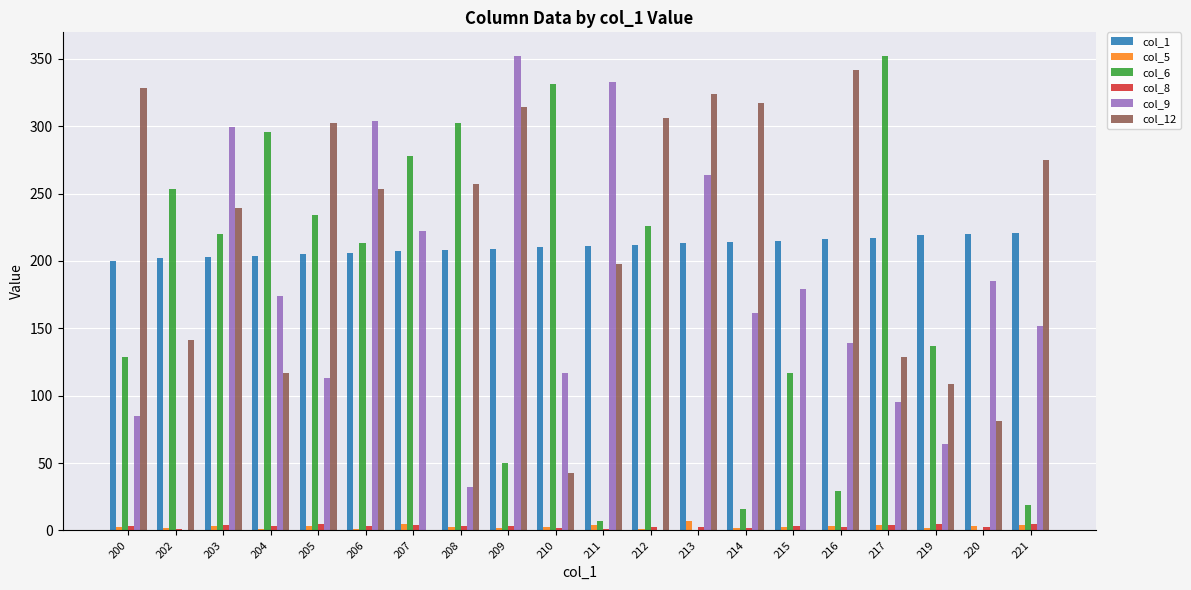

What is the sum of all col_6 values?

3209.0